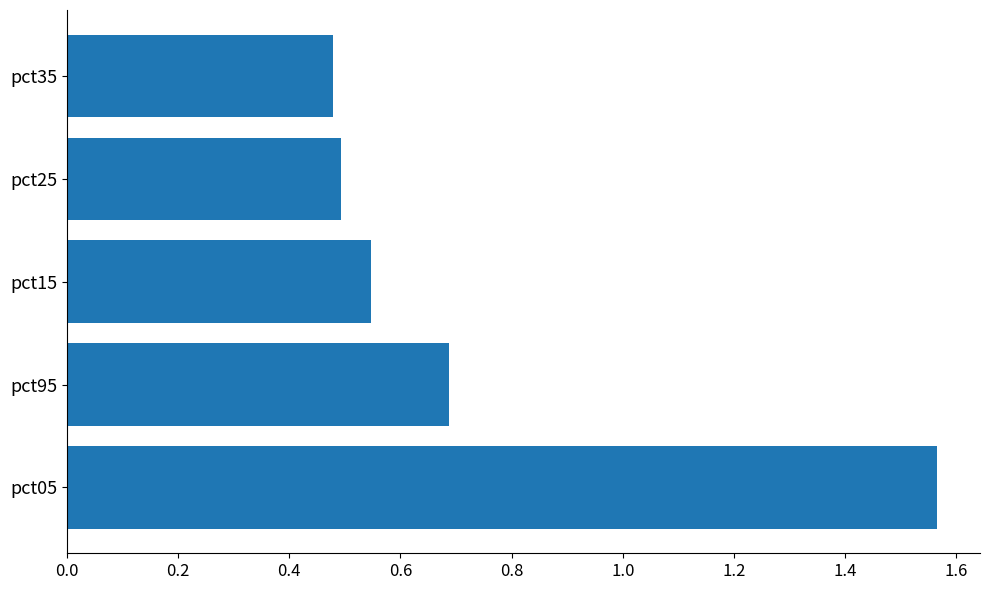

What is the ratio of the value at pct35 to the value at pct05?

0.3